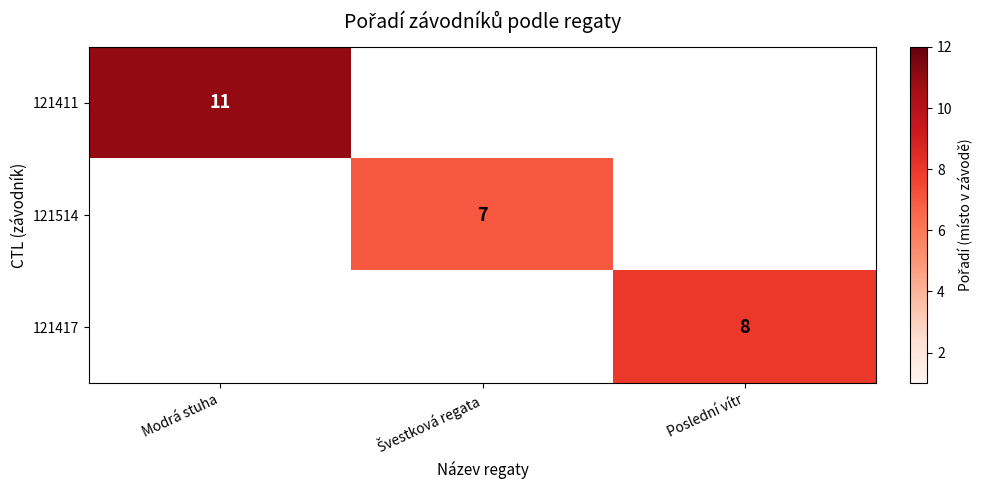

The value of 121417 at Poslední vítr is 8. True or false?

True